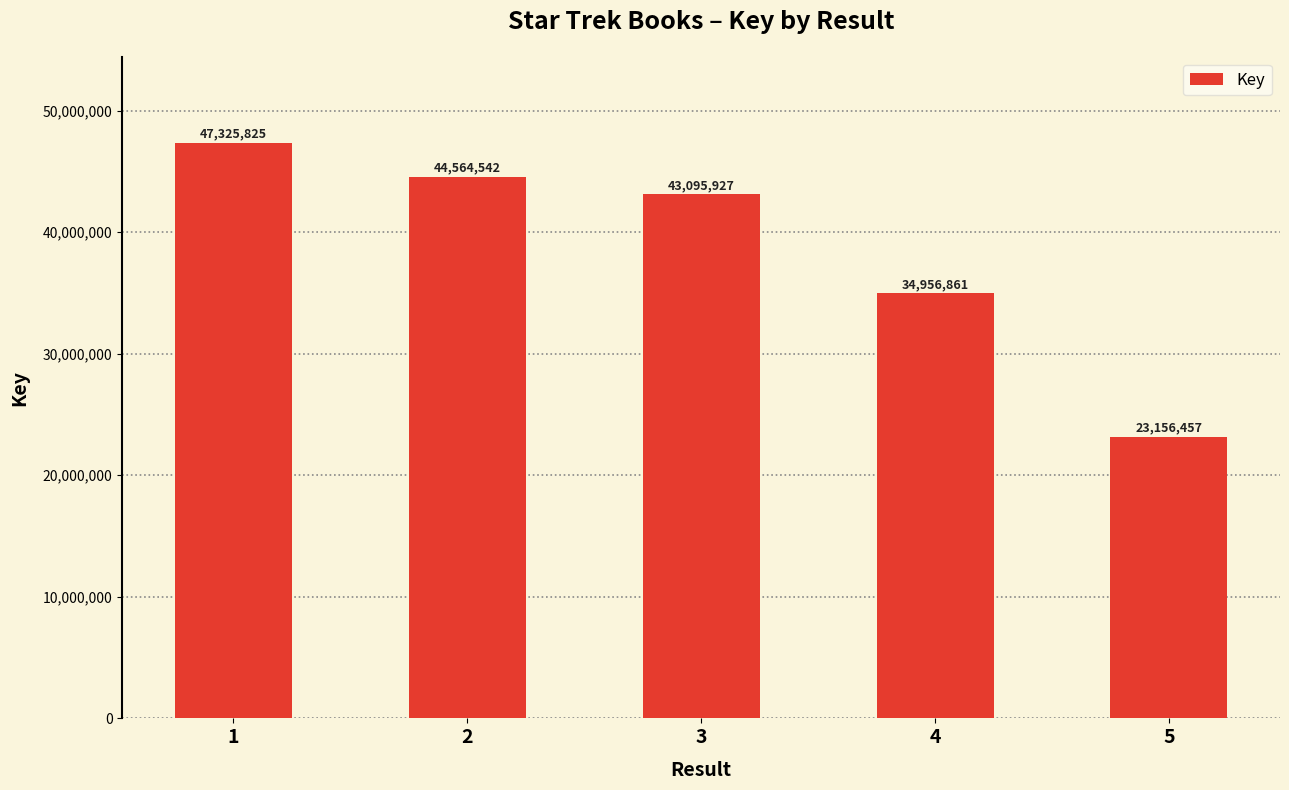

What is the difference between the values at 2 and 4?

9607681